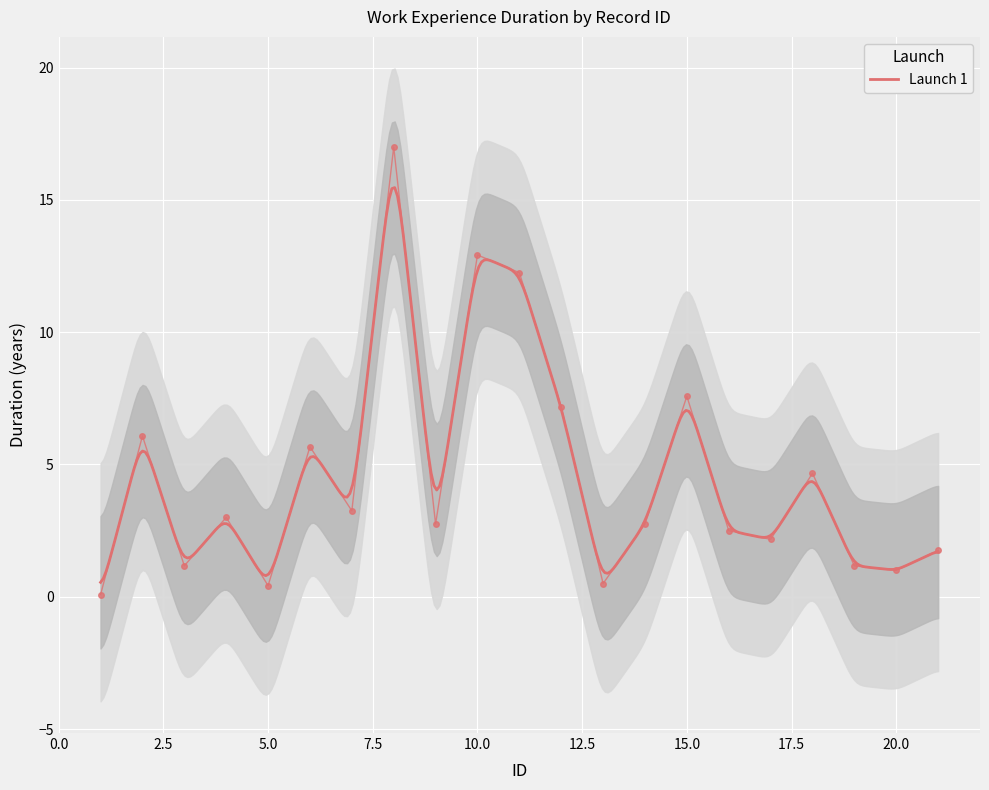

Reading left to right, transcribe all the data shown in this chart.

1=0.1	2=6.1	3=1.2	4=3.0	5=0.4	6=5.7	7=3.2	8=17.0	9=2.8	10=12.9	11=12.2	12=7.2	13=0.5	14=2.8	15=7.6	16=2.5	17=2.2	18=4.7	19=1.2	20=1.0	21=1.8